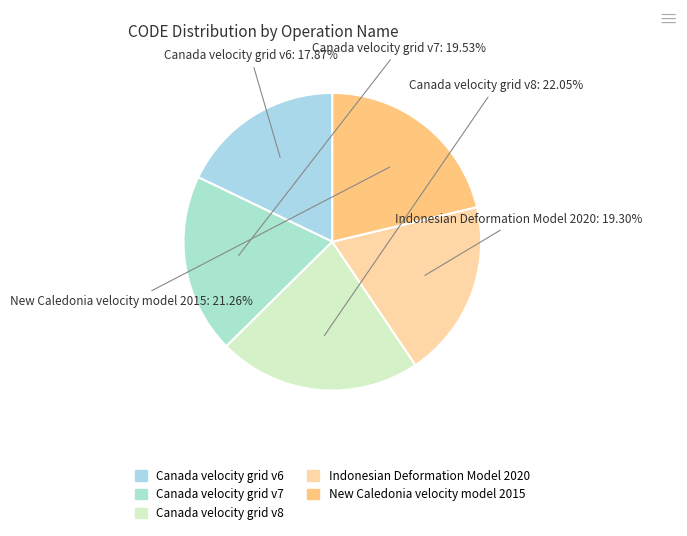

Does Canada velocity grid v7 account for over 50% of the chart?

No